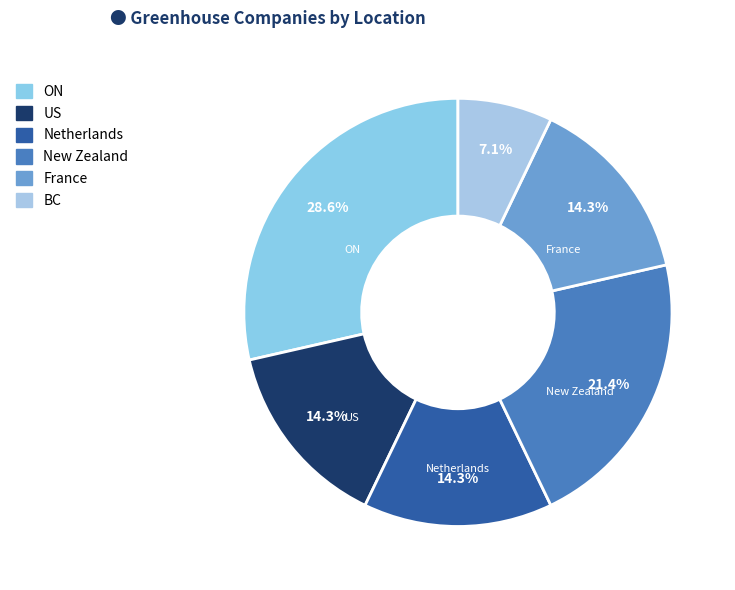

Which category has the biggest portion of the pie?

ON